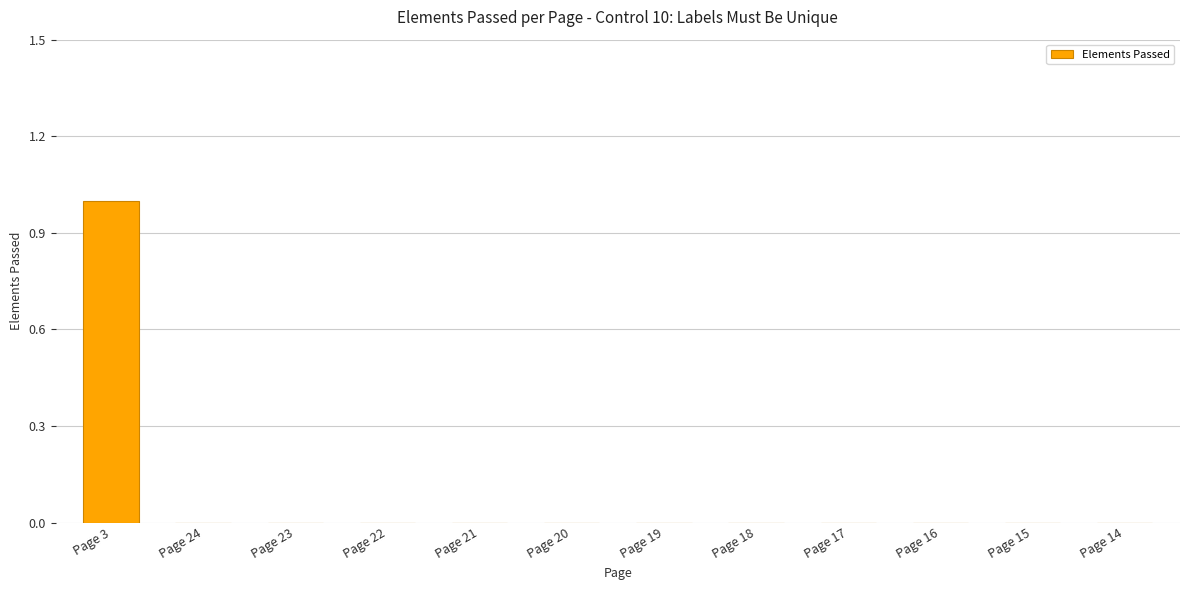

Count the values in the range 0 to 1.

12